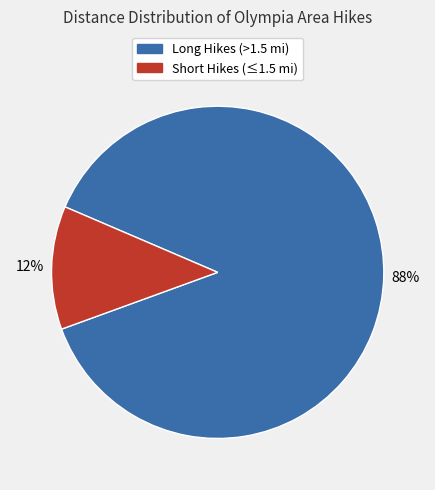

To the nearest percent, what is the difference between the largest and smallest slice percentages?

76%